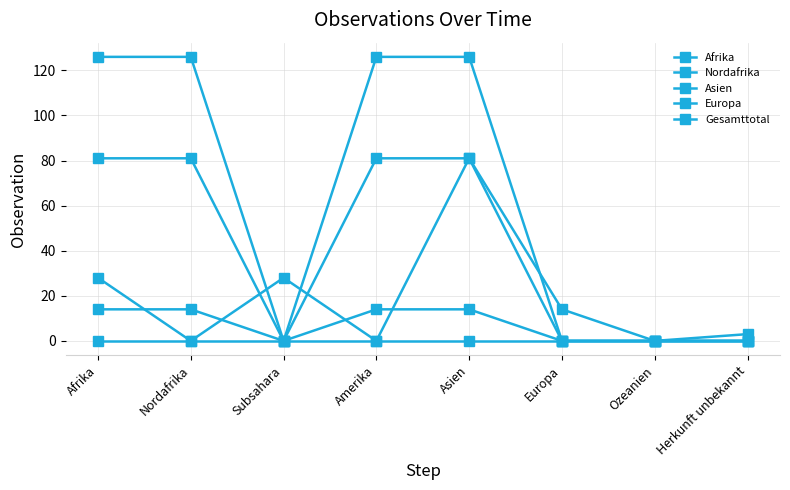

How many data points does each series have?

8